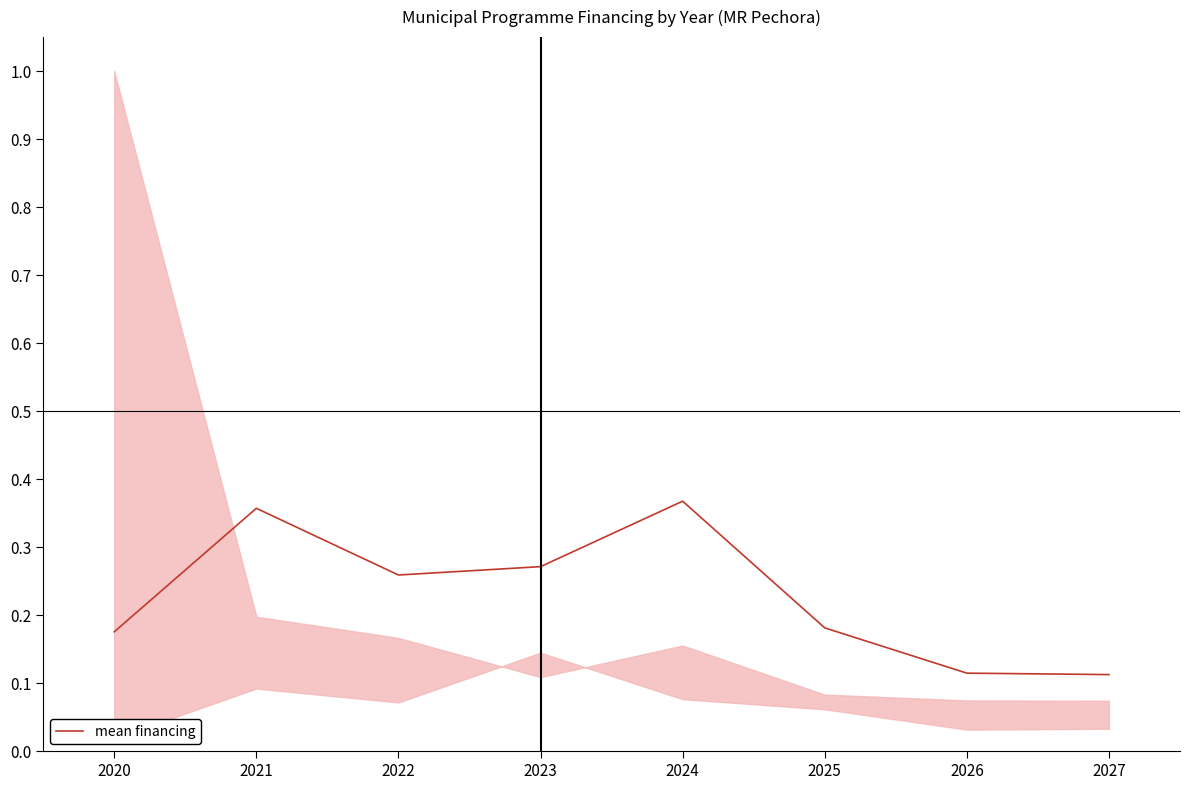

Reading left to right, transcribe all the data shown in this chart.

0.2	0.4	0.3	0.3	0.4	0.2	0.1	0.1